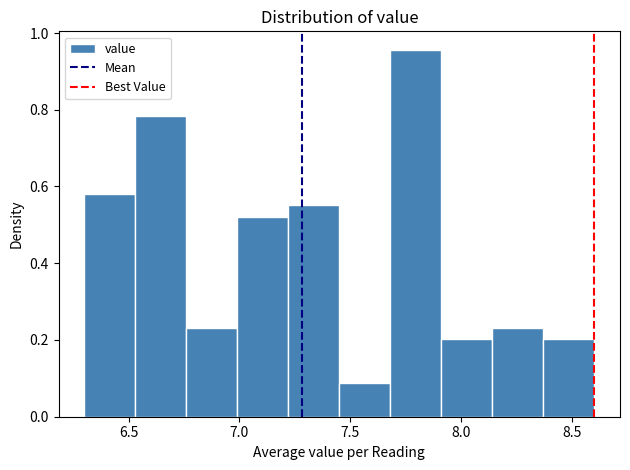

How tall is the bar that spans 6.53 to 6.76 on the x-axis? Neither the bar edges nor the heights are printed on the chart, so give them approximately, as read against the axes.

0.78